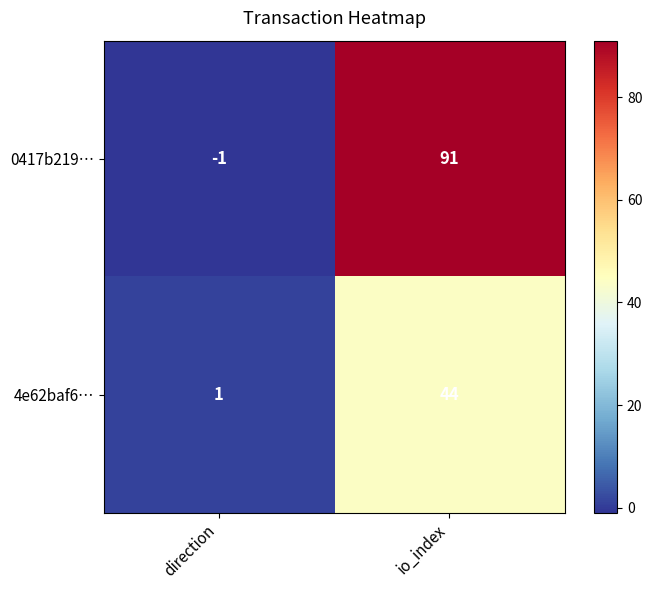

At which label is 4e62baf6… closest to 22?

direction